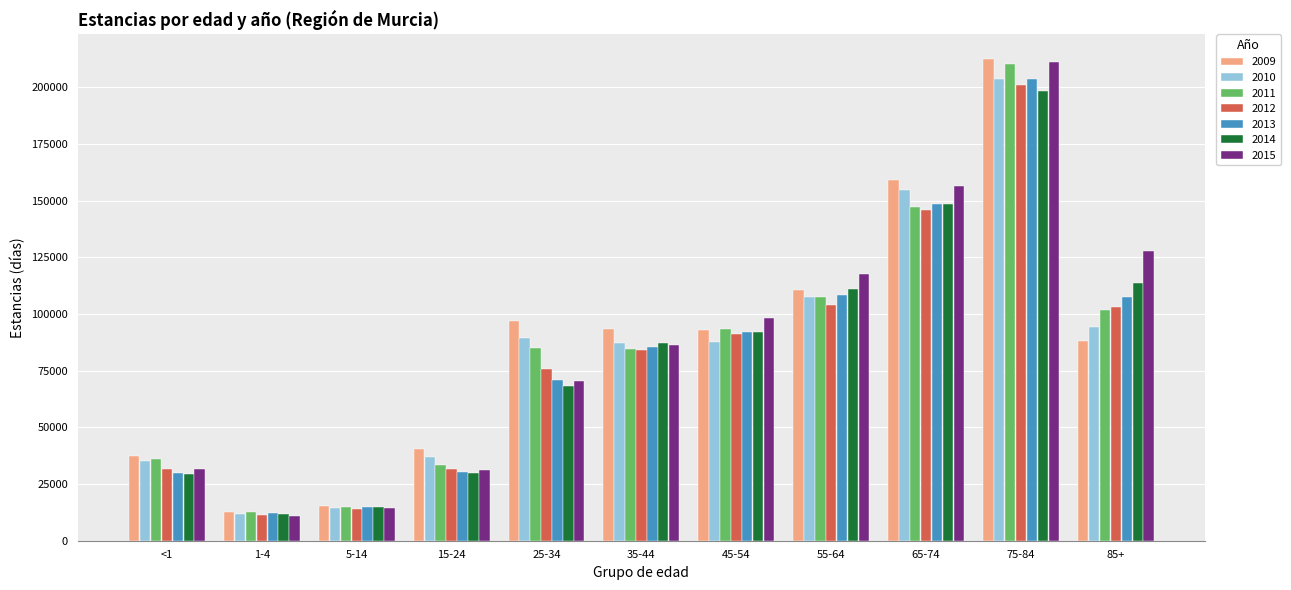

At how many categories does at least one series exceed 51613?

7